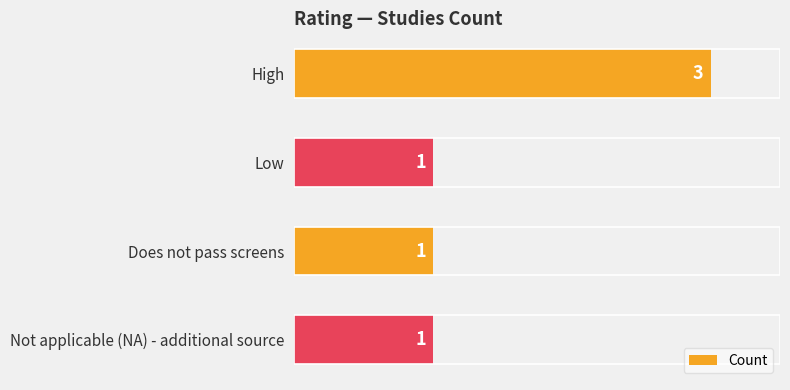

What is the greatest value displayed?

3